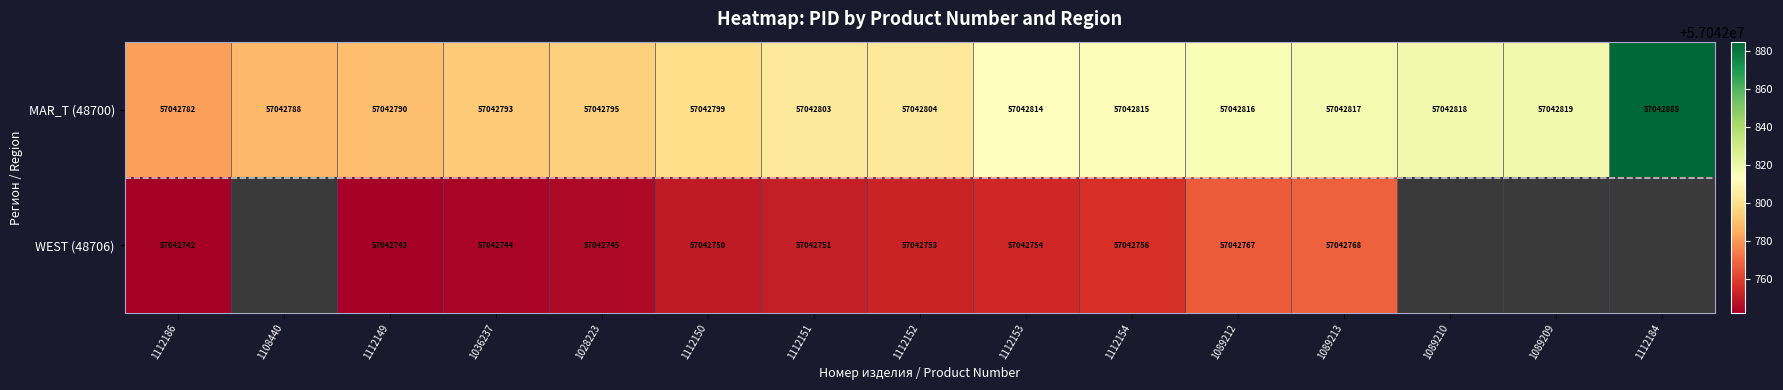

Where is MAR_T (48700) nearest to the value 57042833?

1089209